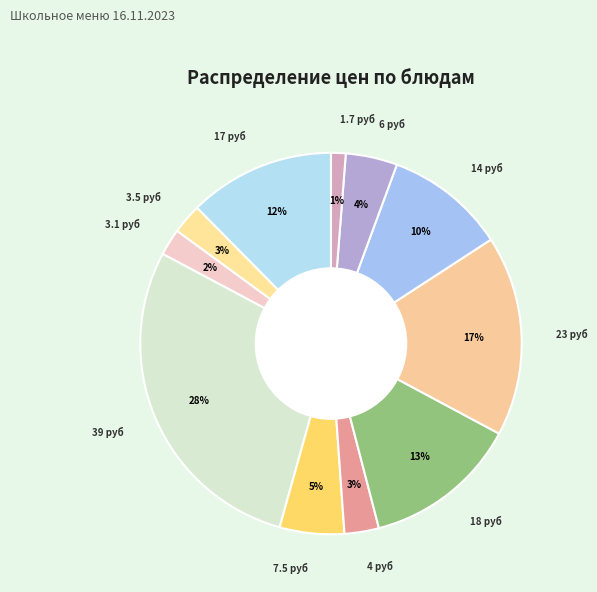

How many slices are in this pie chart?

11